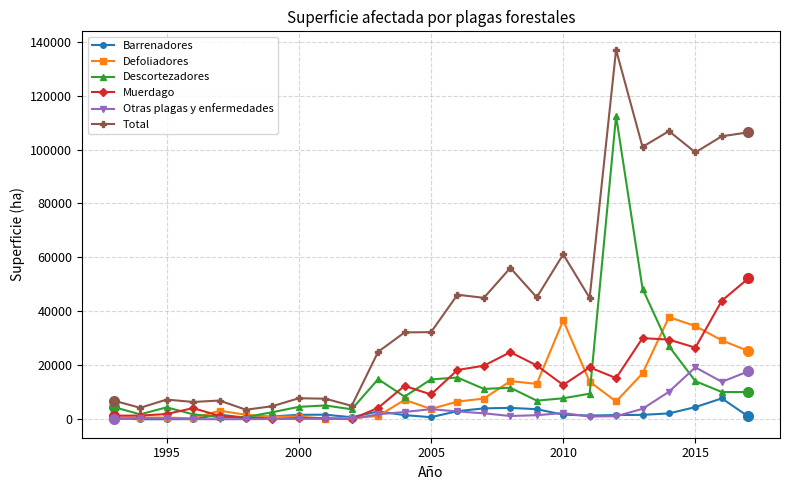

Rank the series by their maximum value, from highest to lowest.

Total, Descortezadores, Muerdago, Defoliadores, Otras plagas y enfermedades, Barrenadores